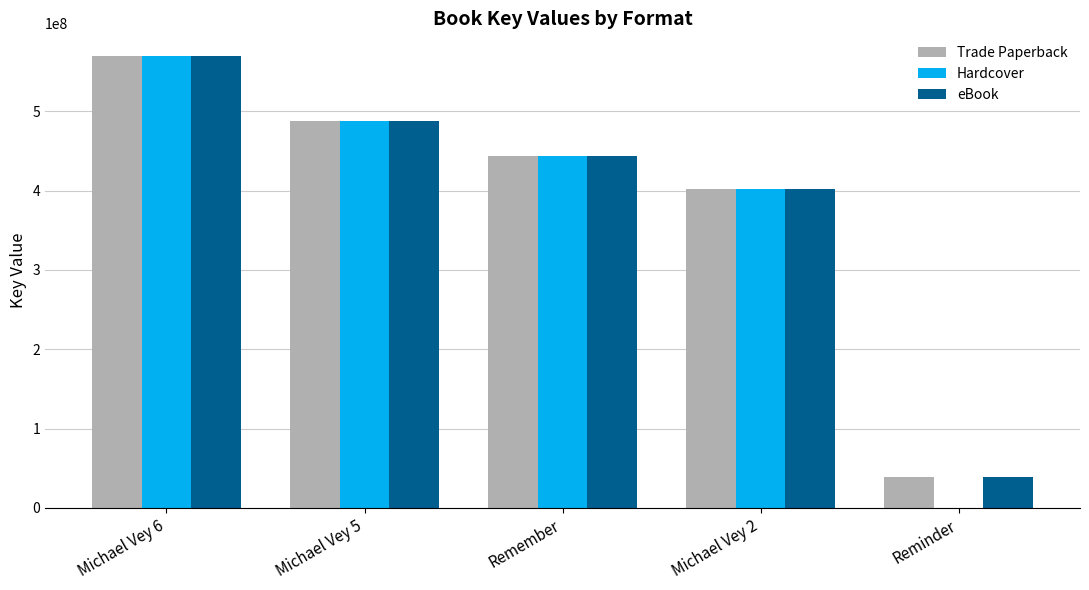

What is the total value across all series at Michael Vey 5?

1462596054